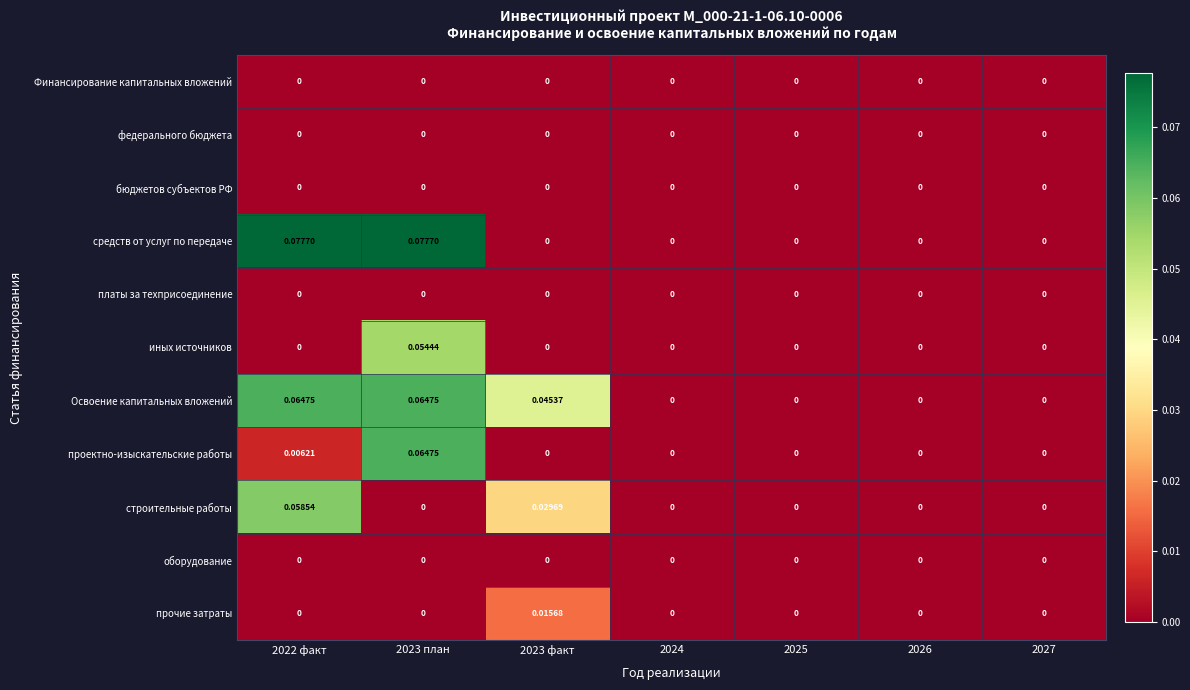

How many distinct data groups are displayed?

11